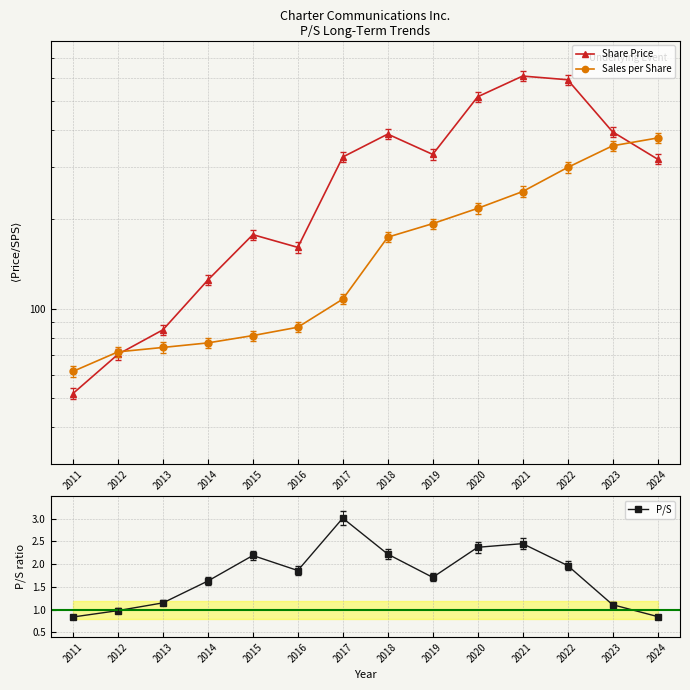

At which label does Share Price reach its minimum?

2011